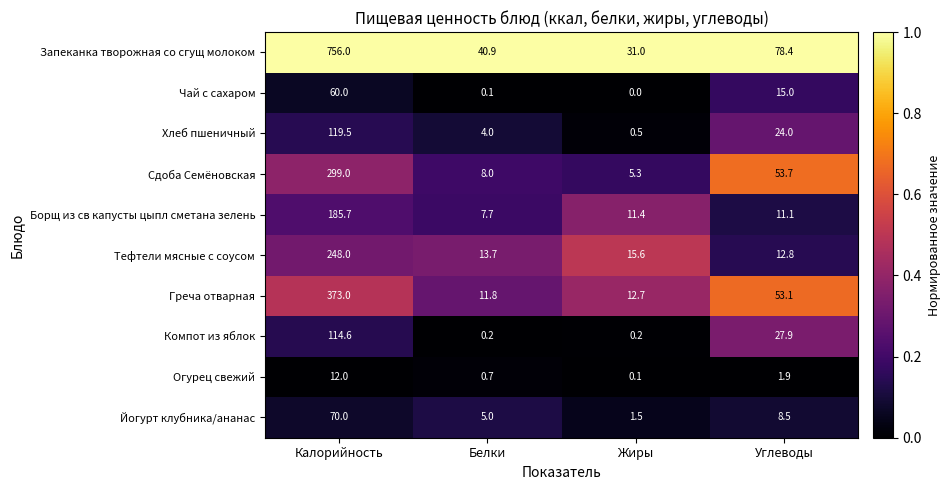

At Углеводы, list the series in order from smallest to largest.

Огурец свежий, Йогурт клубника/ананас, Борщ из св капусты цыпл сметана зелень, Тефтели мясные с соусом, Чай с сахаром, Хлеб пшеничный, Компот из яблок, Греча отварная, Сдоба Семёновская, Запеканка творожная со сгущ молоком